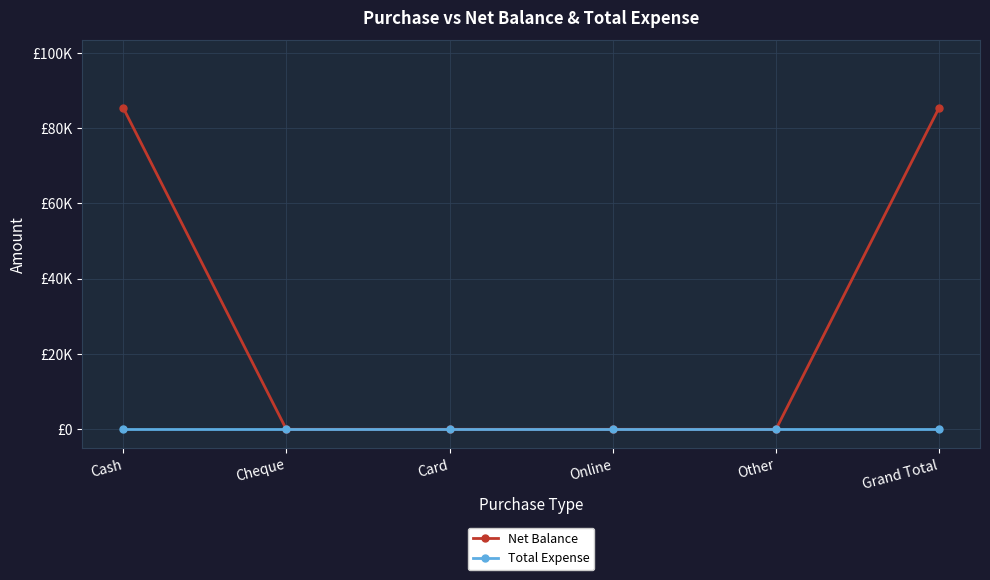

Reading left to right, transcribe all the data shown in this chart.

Net Balance: 85493	0	0	0	0	85493
Total Expense: 0	0	0	0	0	0